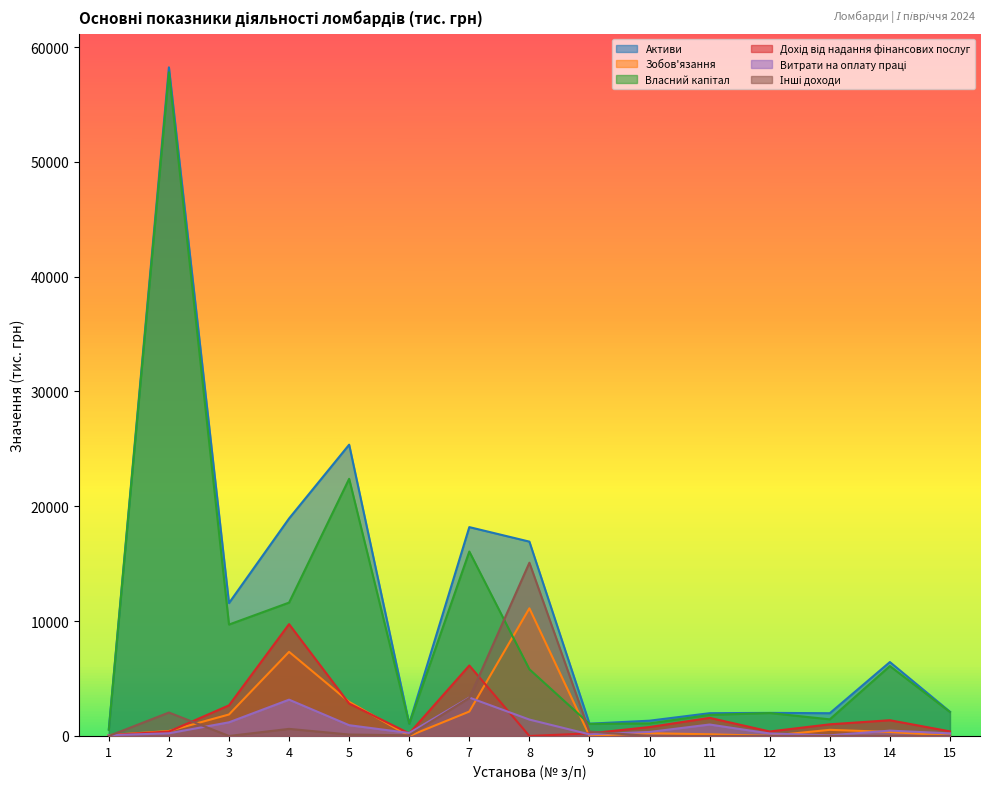

How many categories are shown in the chart?

15